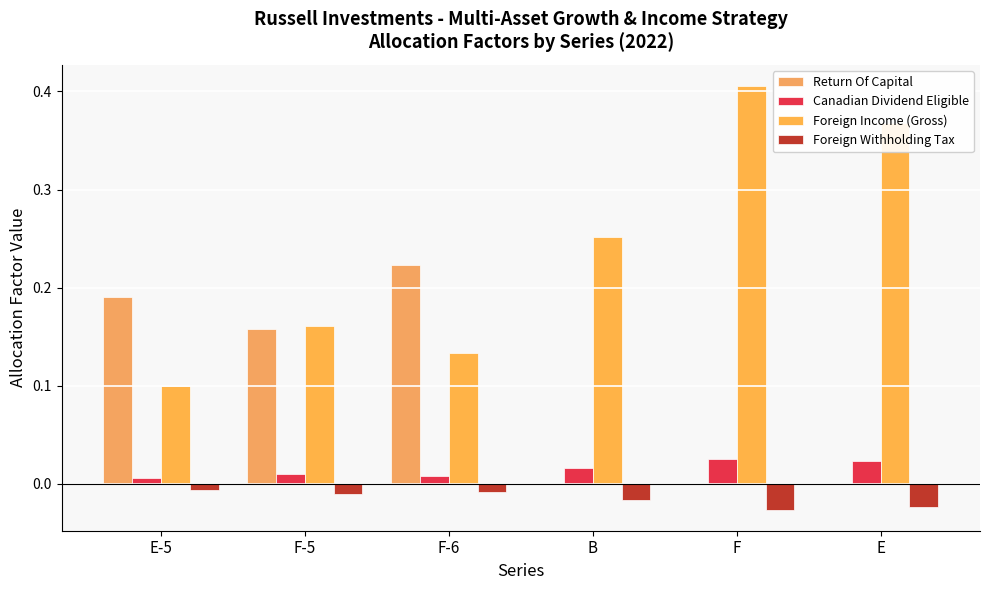

The value of Foreign Income (Gross) at F is 0.7. True or false?

False